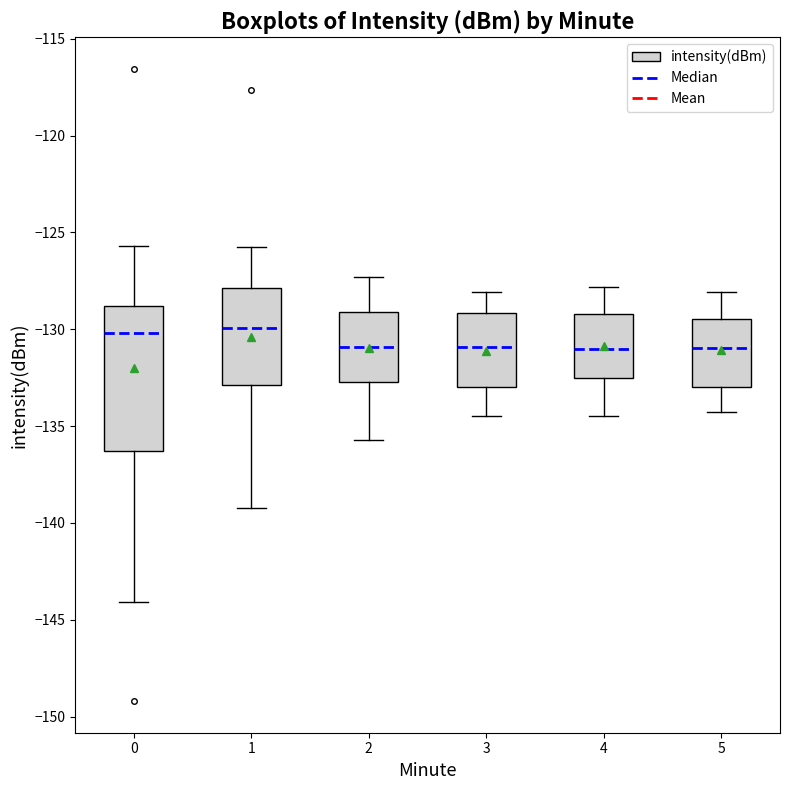

Reading left to right, read every box against the y-axis: the position of its median line, the range the box covers, and the ends of its whiskers. The values are not printed on the chart, so give them approximately, as read against the axis.

0: median -130.0, box -136.5 to -129.0, whiskers -144.0 to -125.5
1: median -130.0, box -133.0 to -128.0, whiskers -139.0 to -126.0
2: median -131.0, box -132.5 to -129.0, whiskers -135.5 to -127.5
3: median -131.0, box -133.0 to -129.0, whiskers -134.5 to -128.0
4: median -131.0, box -132.5 to -129.0, whiskers -134.5 to -128.0
5: median -131.0, box -133.0 to -129.5, whiskers -134.5 to -128.0